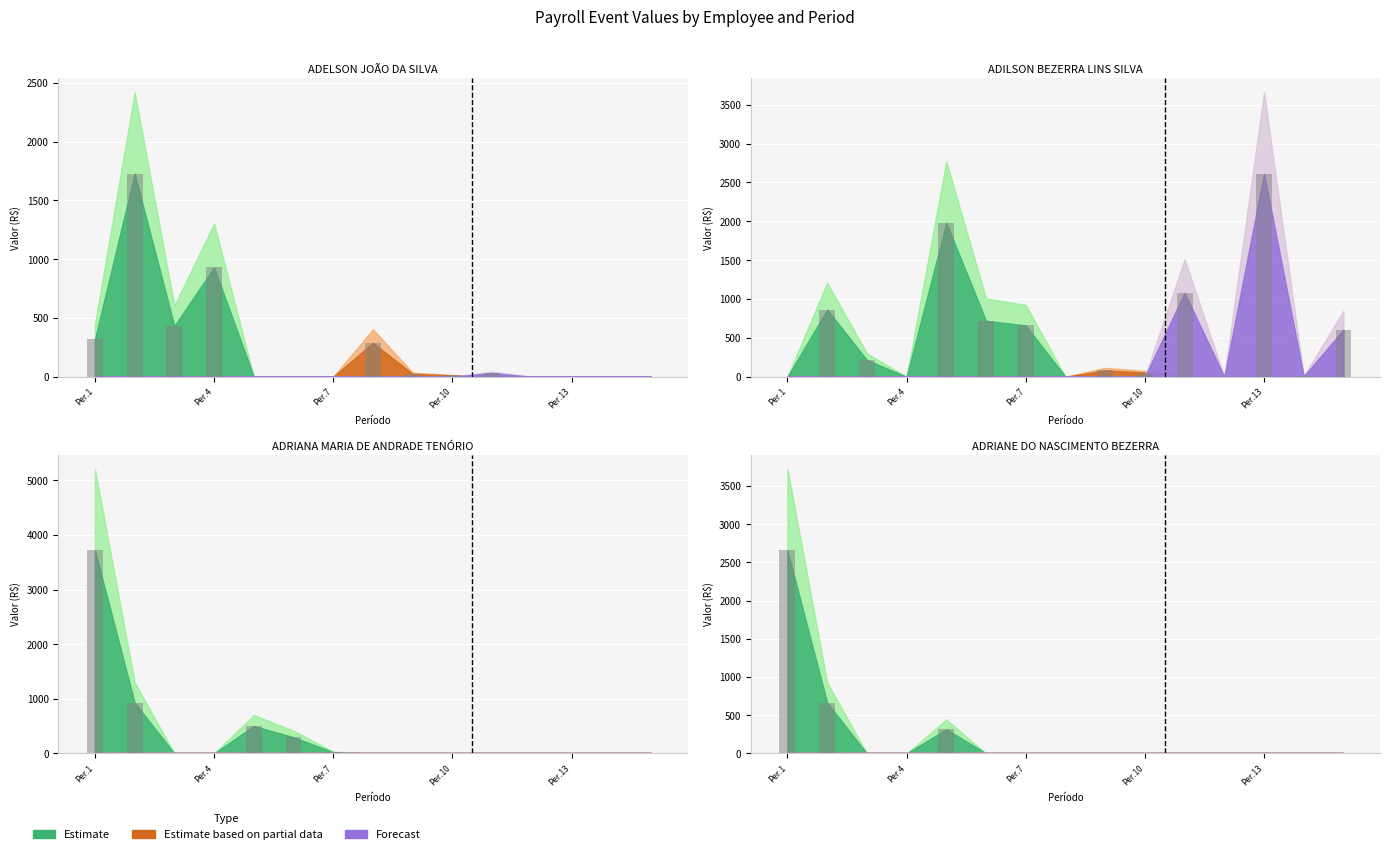

The ADILSON BEZERRA LINS SILVA series shows 3703.1 at Per.13. True or false?

False